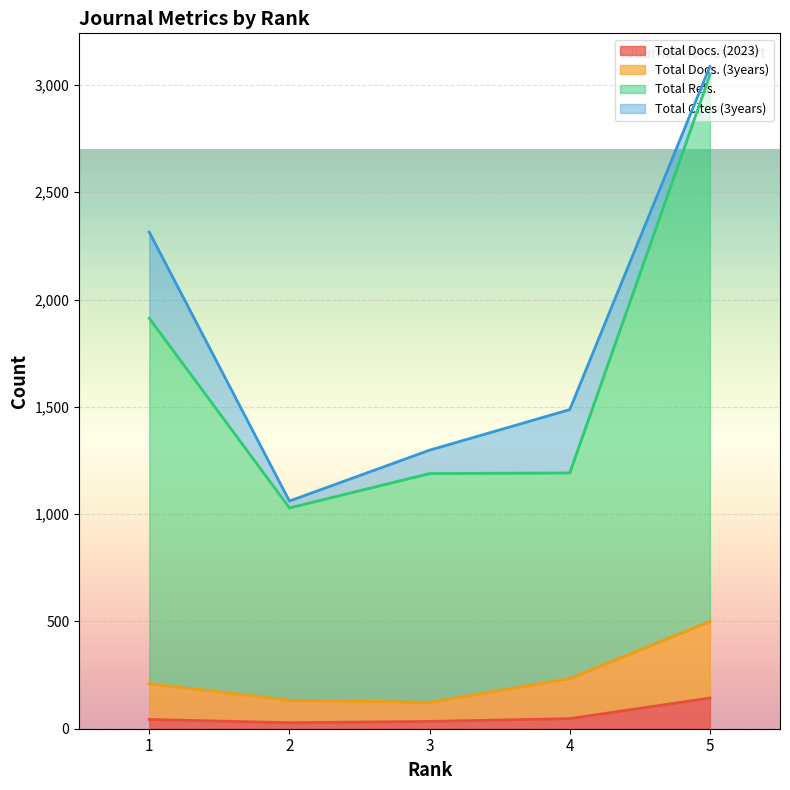

What are all the series names shown in the legend?

Total Docs. (2023), Total Docs. (3years), Total Refs., Total Cites (3years)